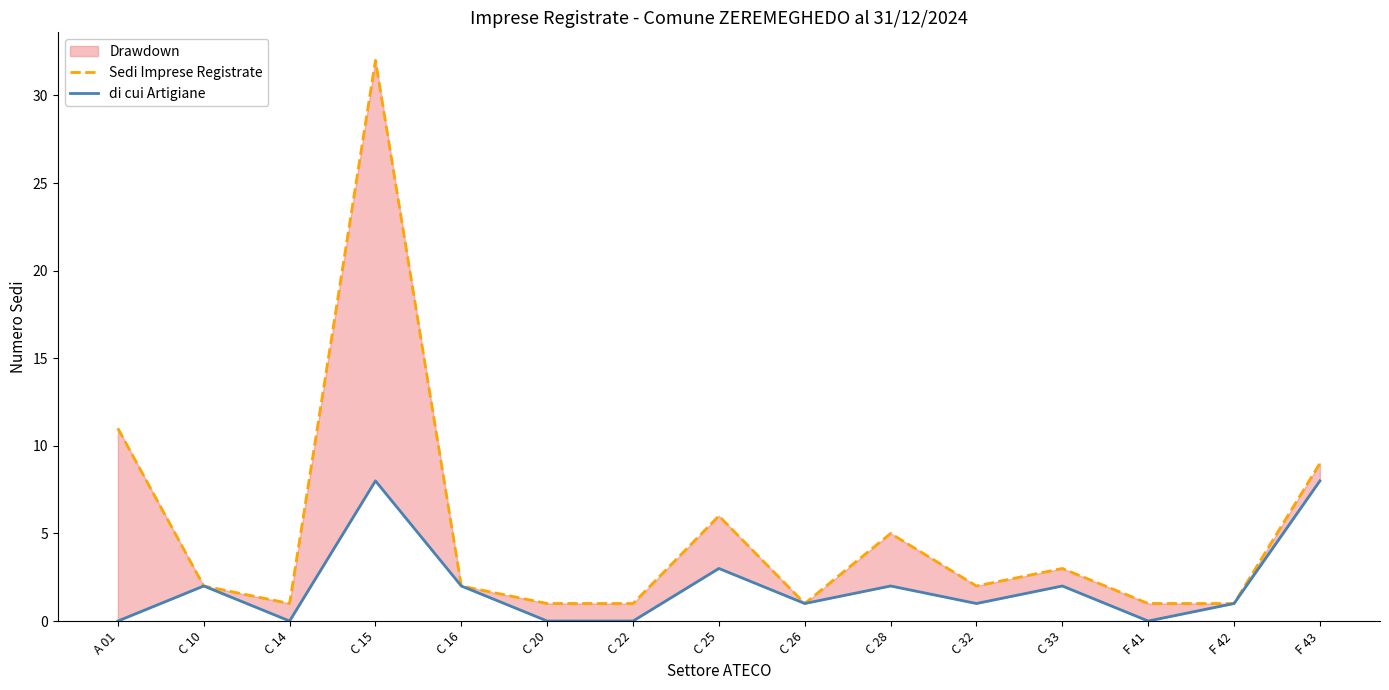

How many di cui Artigiane values are between 0 and 2?

12